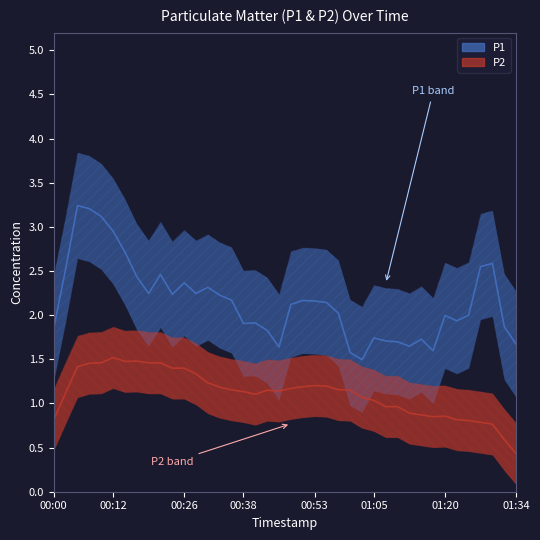

How many lines are shown in the chart?

2